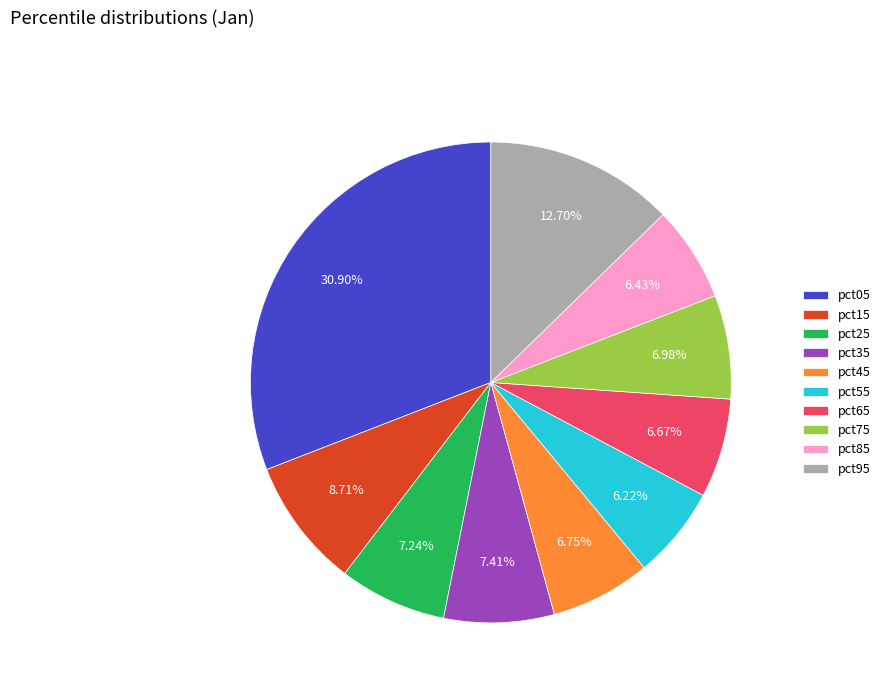

What is the largest slice in the pie chart?

pct05